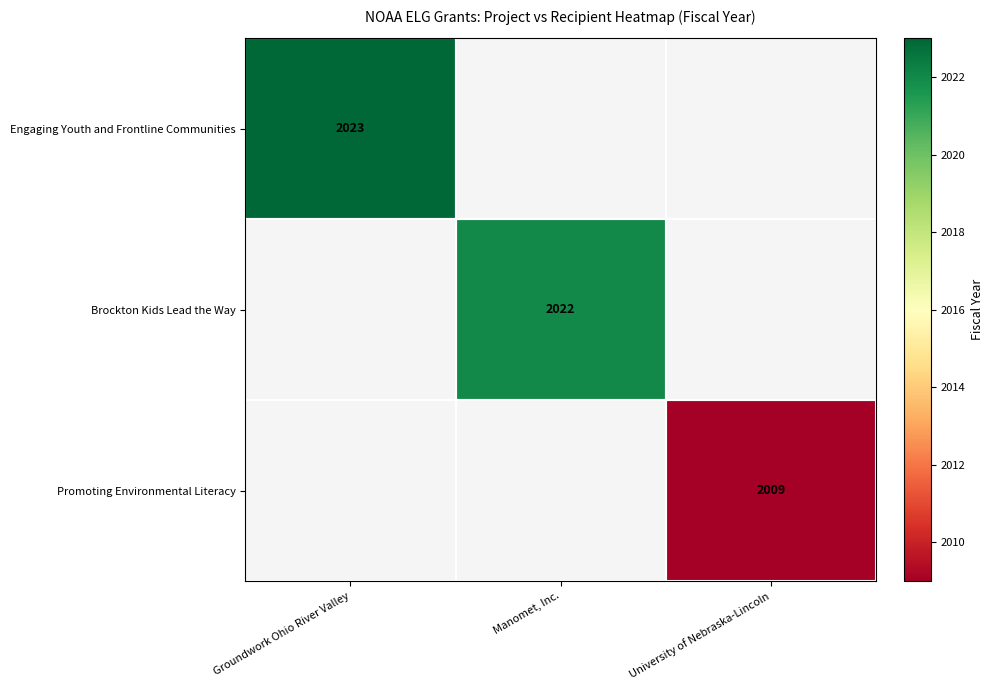

The value of Brockton Kids Lead the Way at Manomet, Inc. is 2022. True or false?

True